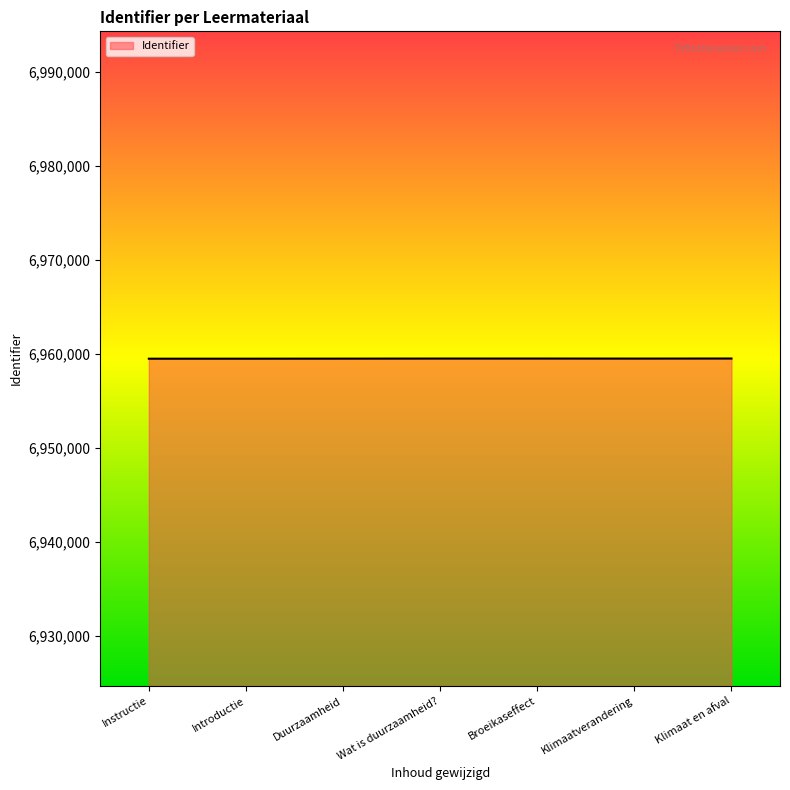

How many series are shown in this chart?

1